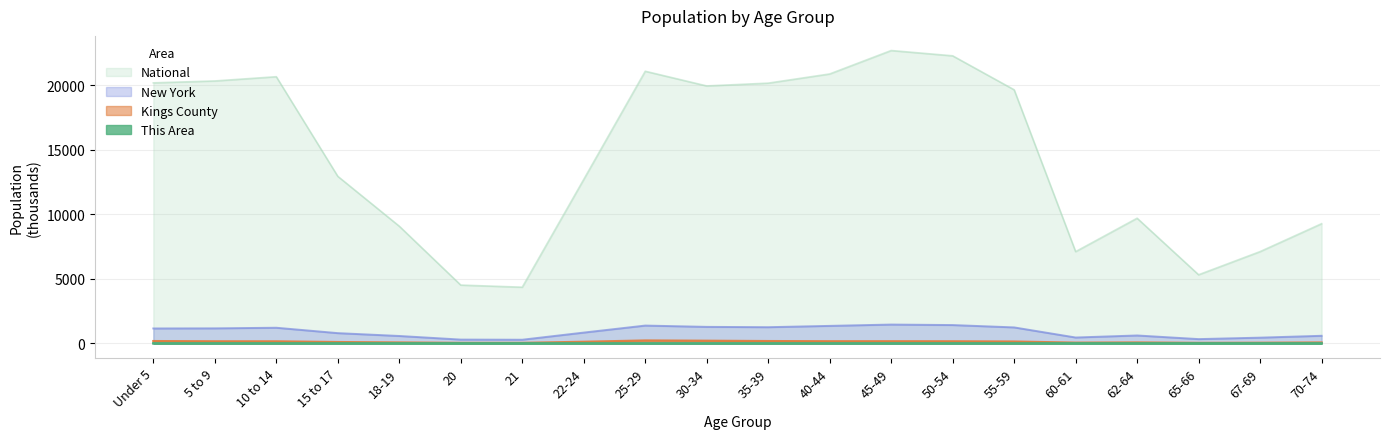

What is the label of the 6th point from the left?

20